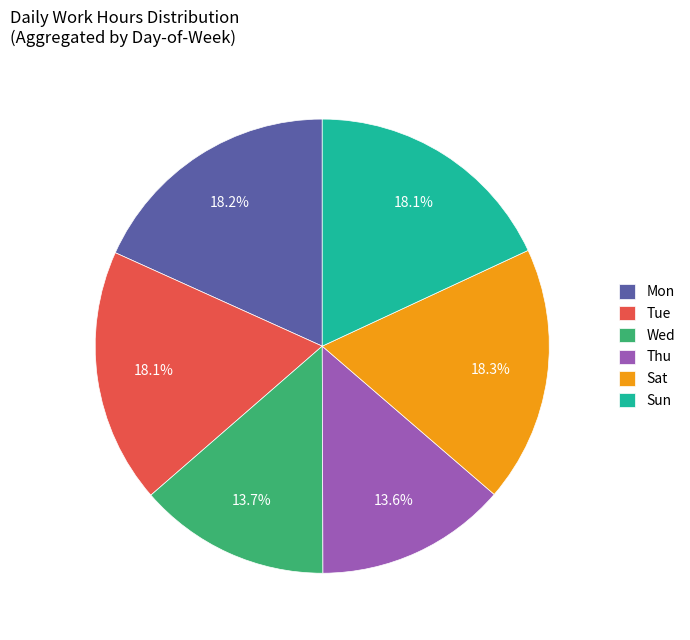

What is the ratio of the value at Thu to the value at Sat?

0.7